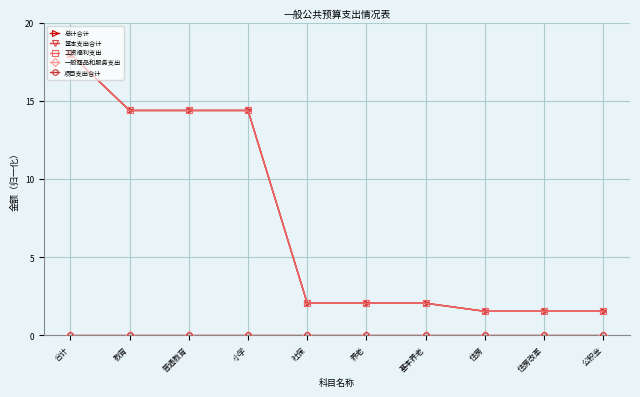

Is this an area chart (filled region under the line)?

No